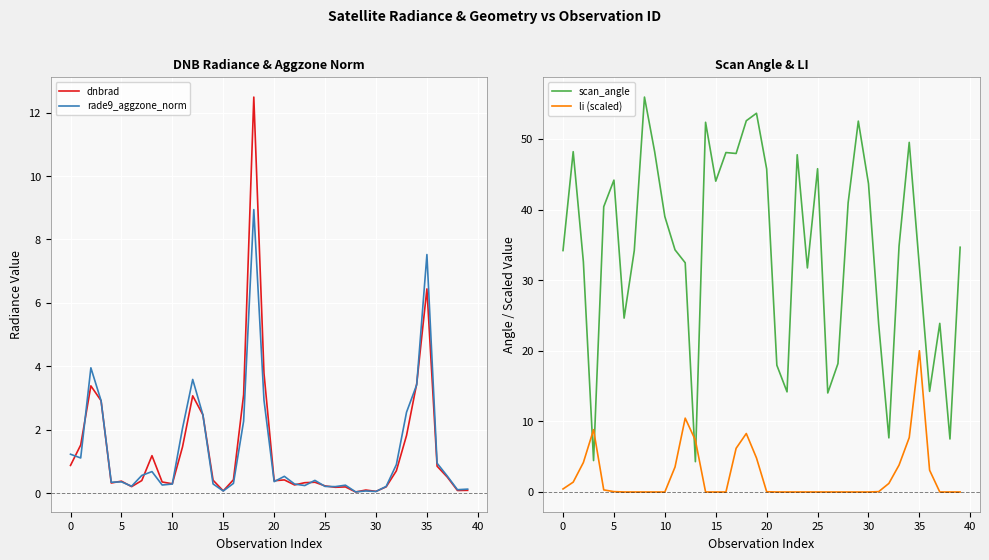

How many lines are shown in the chart?

4